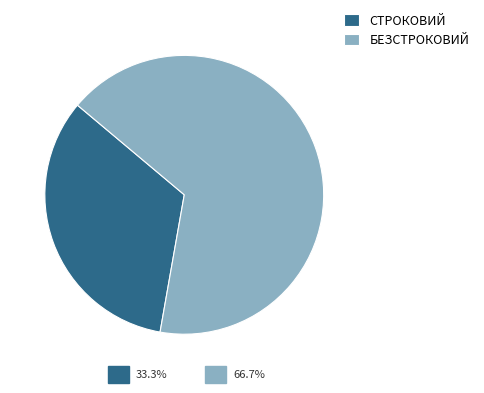

How many slices are in this pie chart?

2